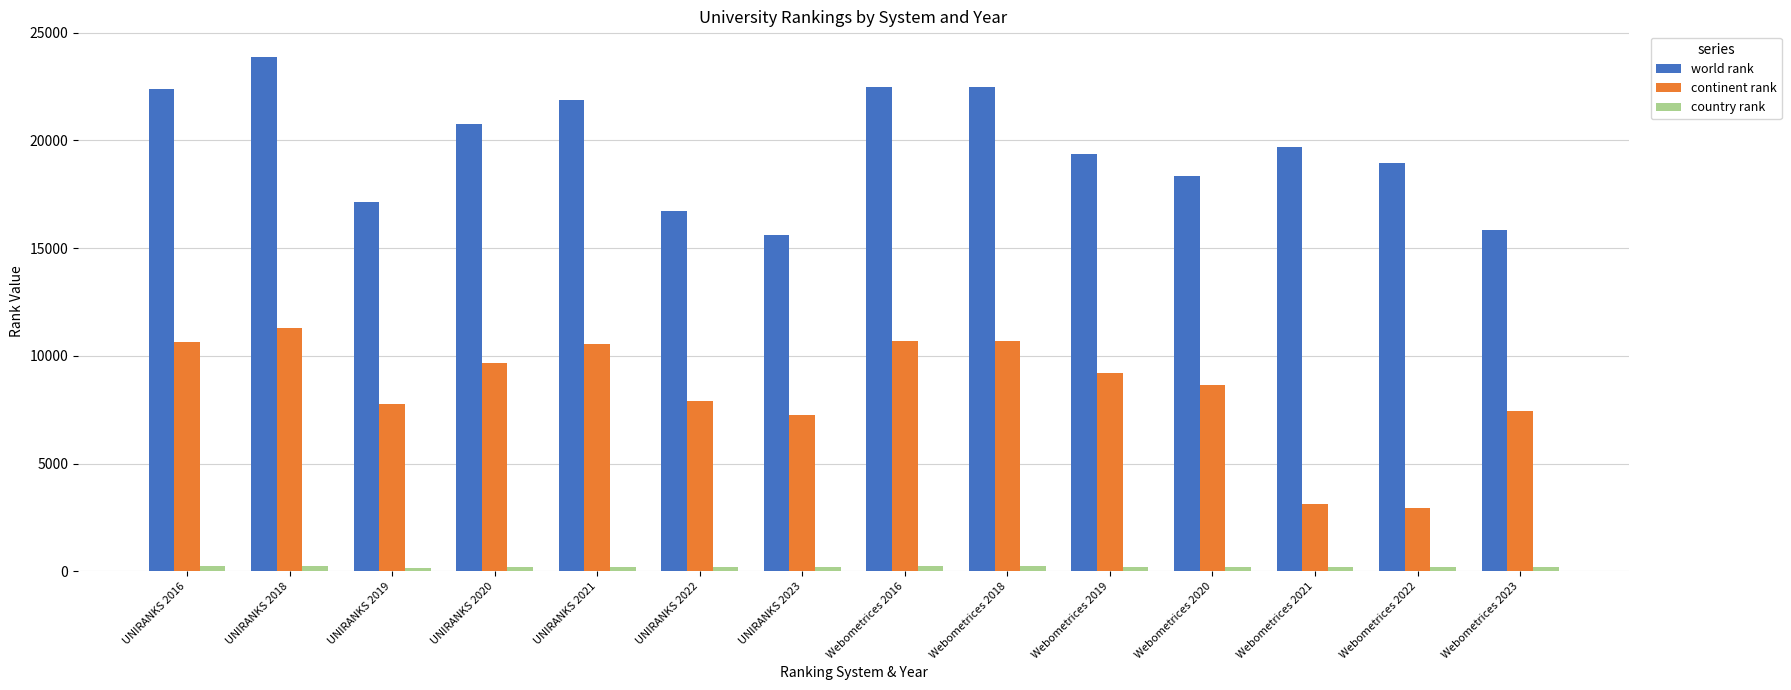

The world rank series shows 19343 at Webometrices 2019. True or false?

True